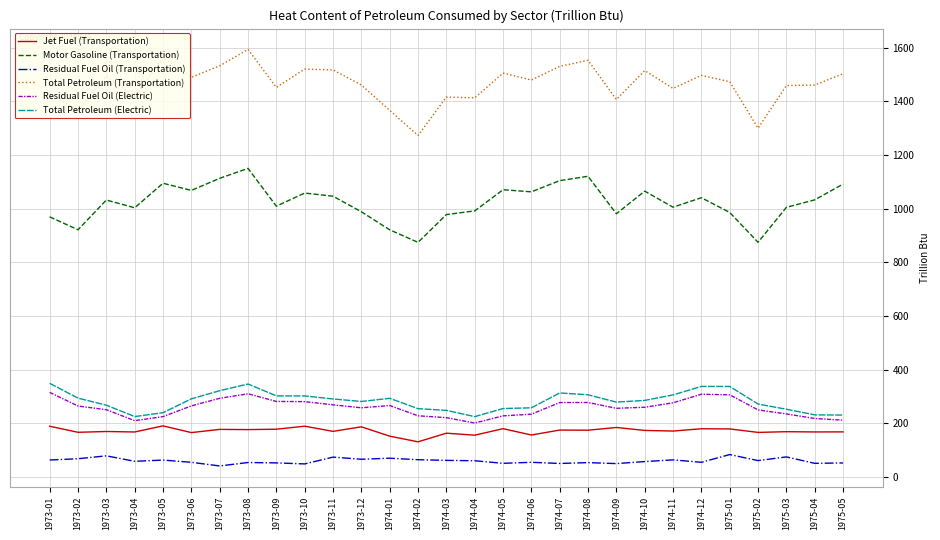

Where does the Total Petroleum (Transportation) series first go above 1473?

1973-03